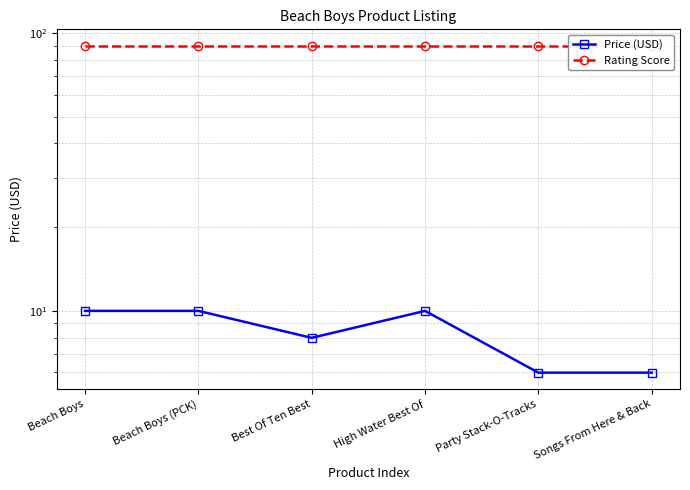

What is the maximum value for Rating Score?

90.0